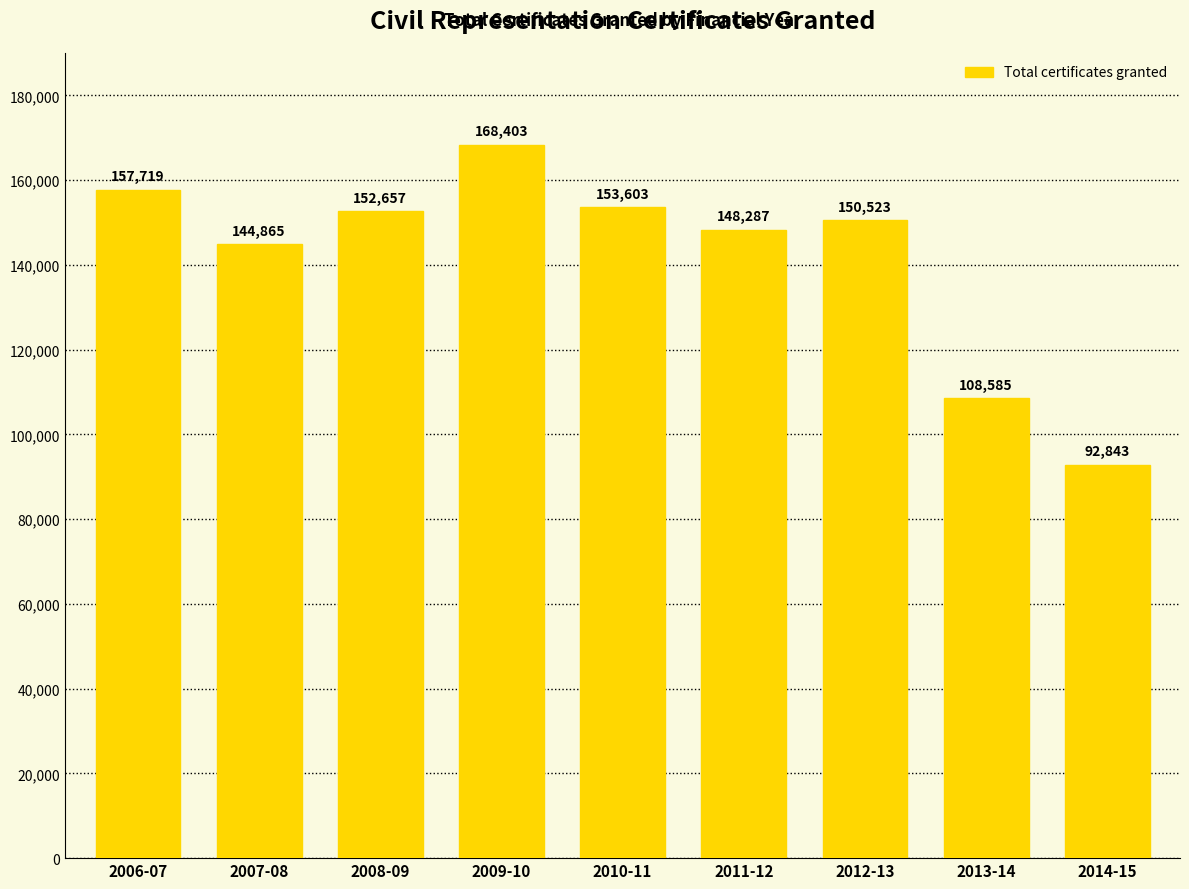

True or false: the data shows 150523 at 2012-13.

True